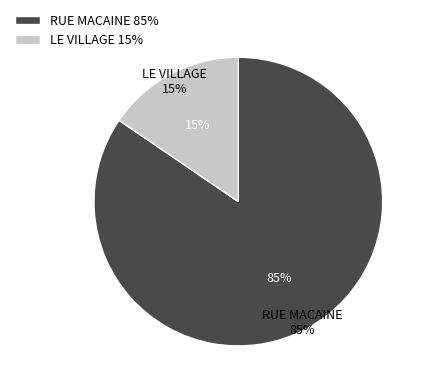

Which slice is the smallest?

LE VILLAGE